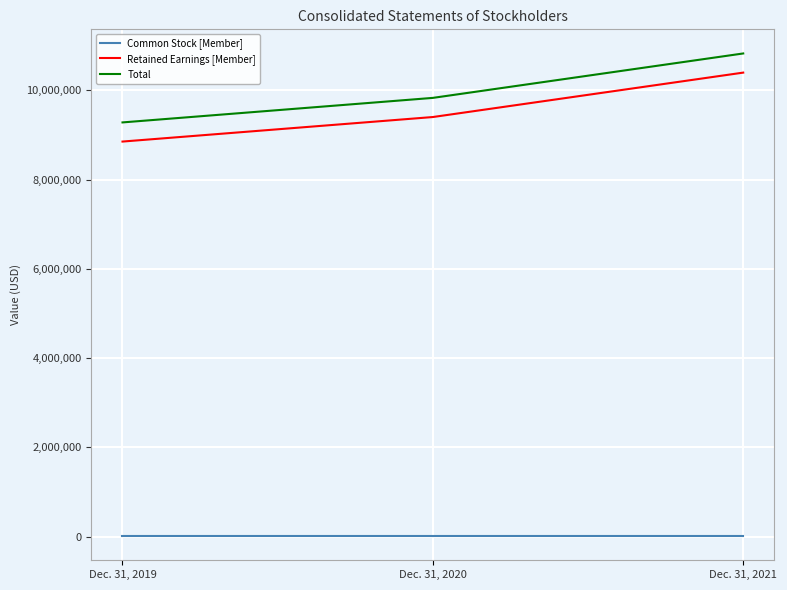

At which category is the sum across all series the highest?

Dec. 31, 2021